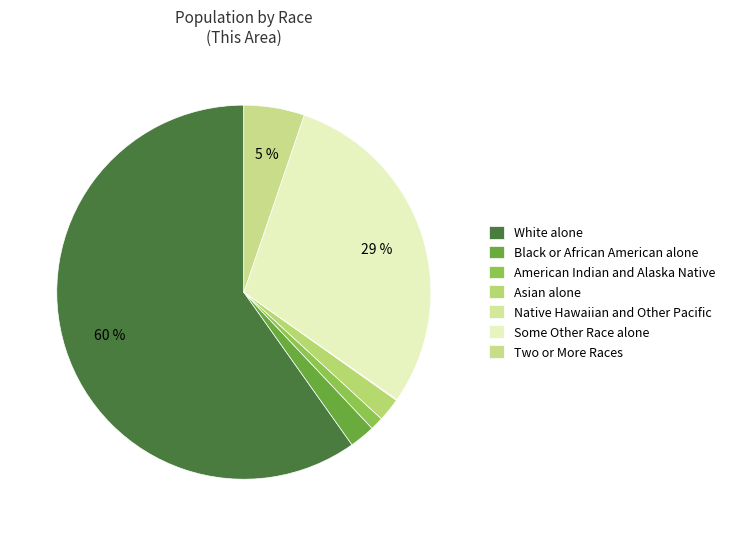

What percentage is the Some Other Race alone slice, to the nearest percent?

29%